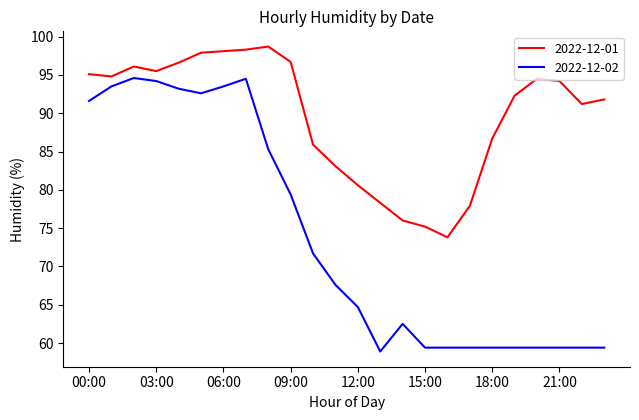

True or false: 2022-12-01 and 2022-12-02 cross at least once.

False